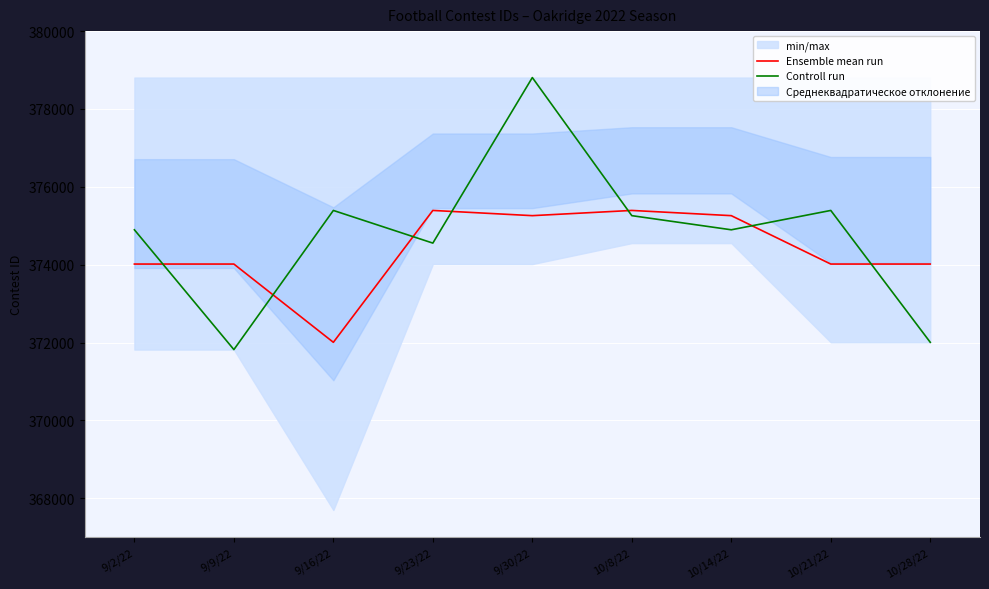

Which series ends up on top after the final intersection of Controll run and Ensemble mean run?

Ensemble mean run